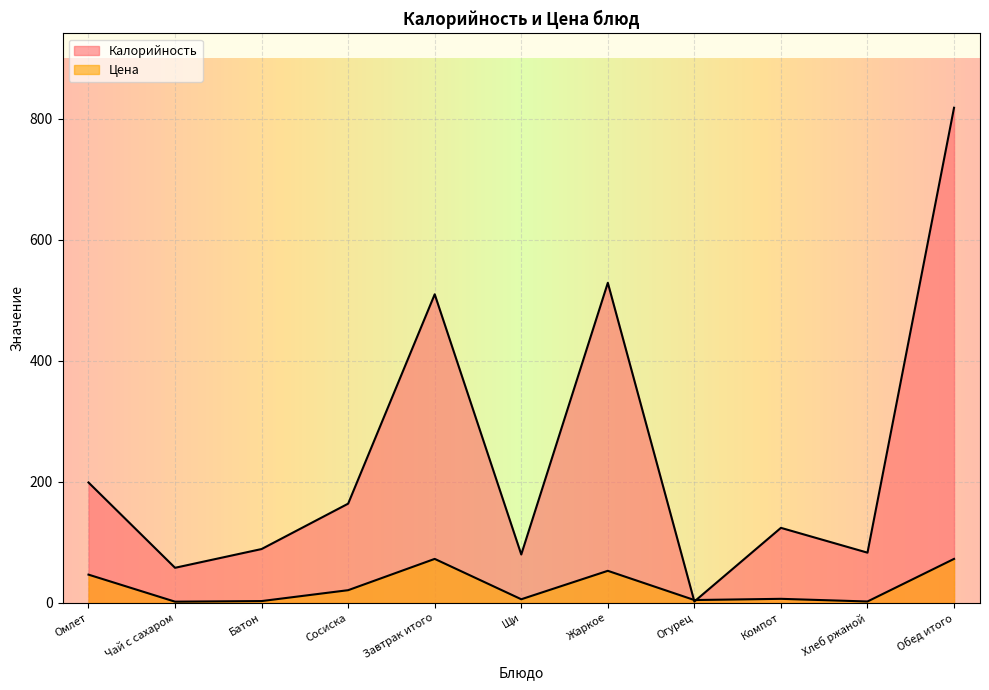

True or false: Цена has a value of 32.9 at Завтрак итого.

False